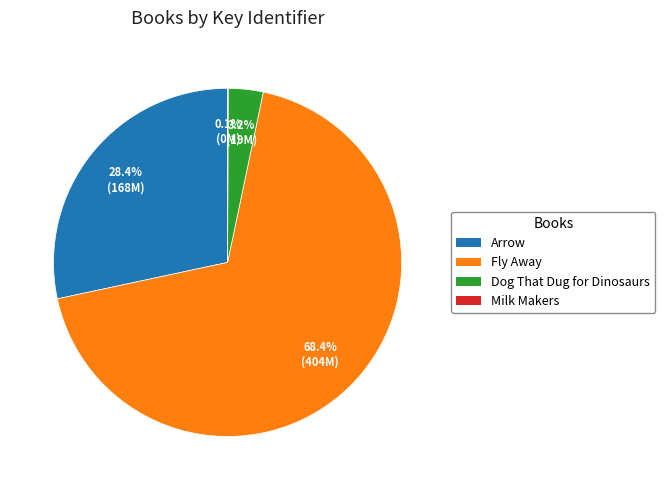

To the nearest percent, what is the difference between the largest and smallest slice percentages?

68%